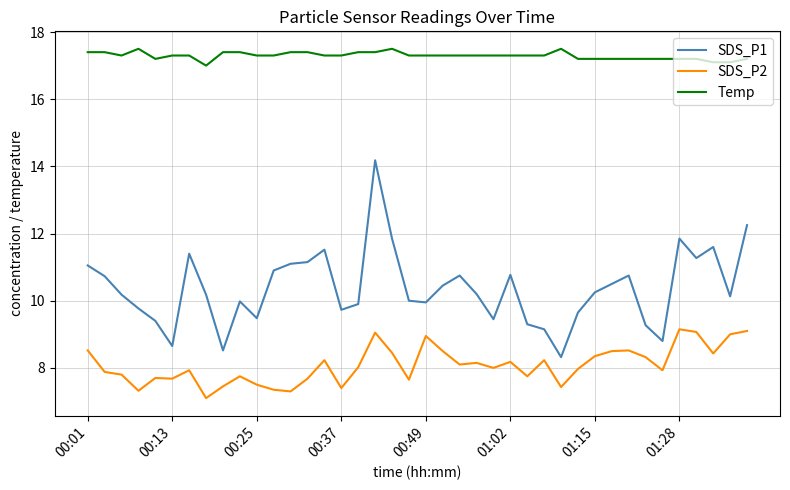

Which series has the largest total across all categories?

Temp